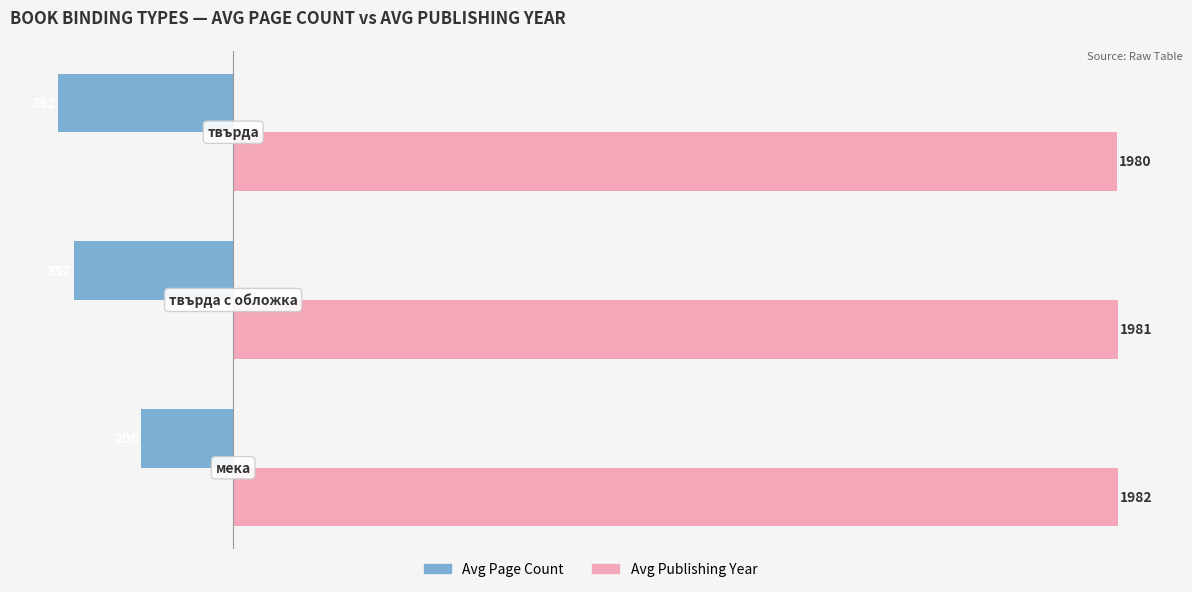

Rank the series by their maximum value, from lowest to highest.

Avg Page Count, Avg Publishing Year